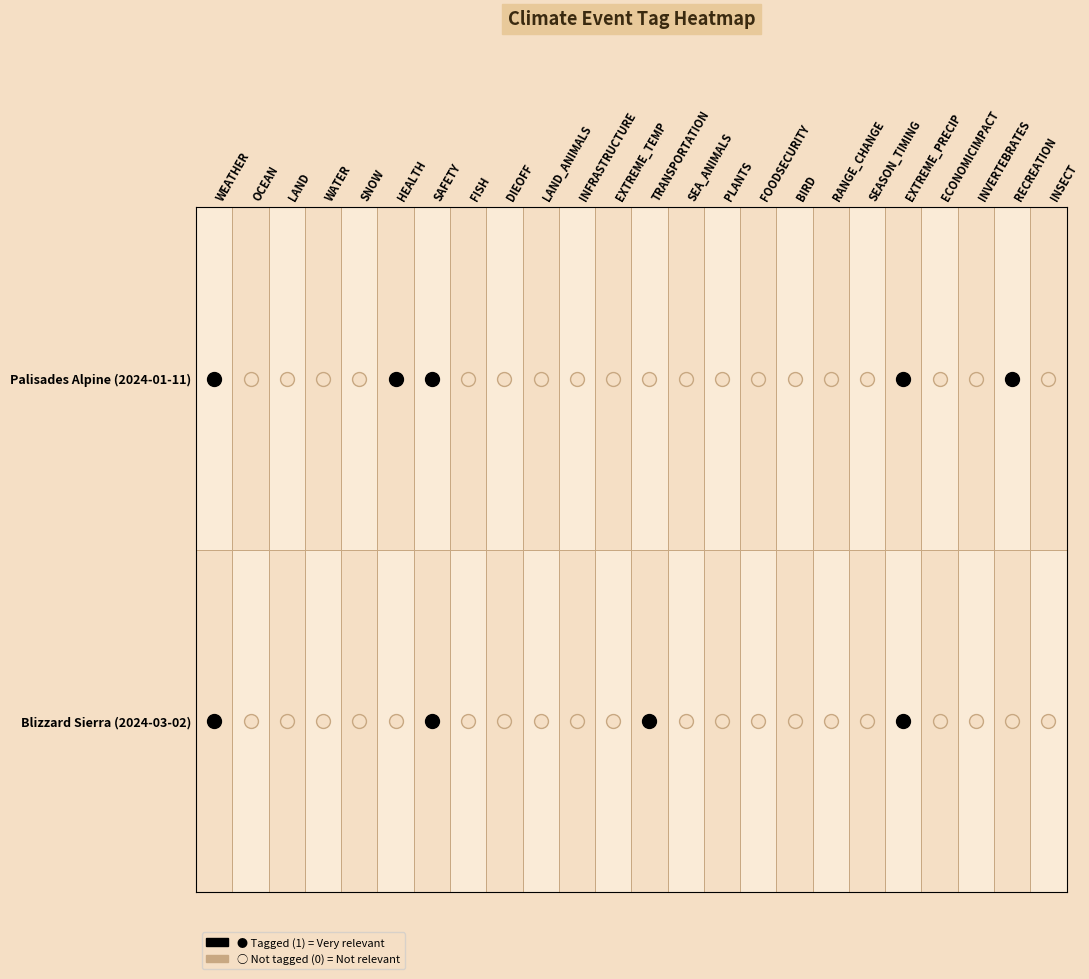

Which has a higher value, Palisades Alpine (2024-01-11) or Blizzard Sierra (2024-03-02)?

Palisades Alpine (2024-01-11)